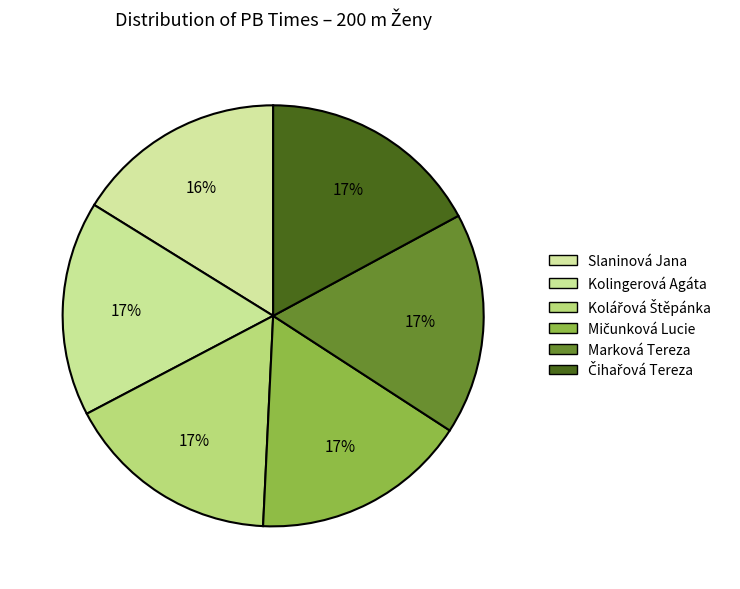

What is the change in value from Mičunková Lucie to Marková Tereza?

+0.7